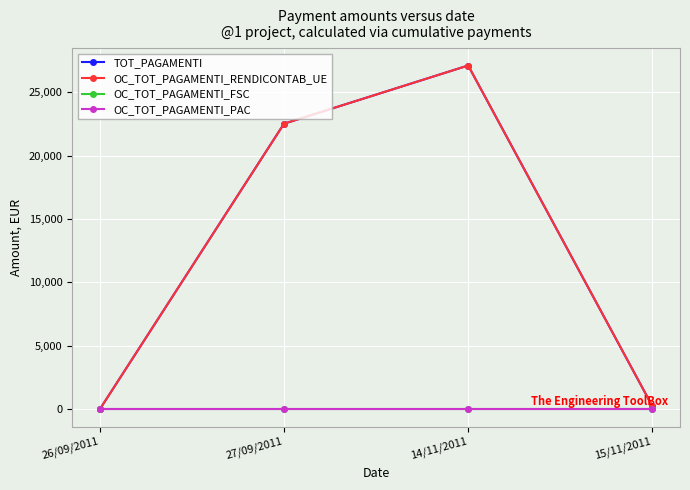

At how many categories does at least one series exceed 20627?

2